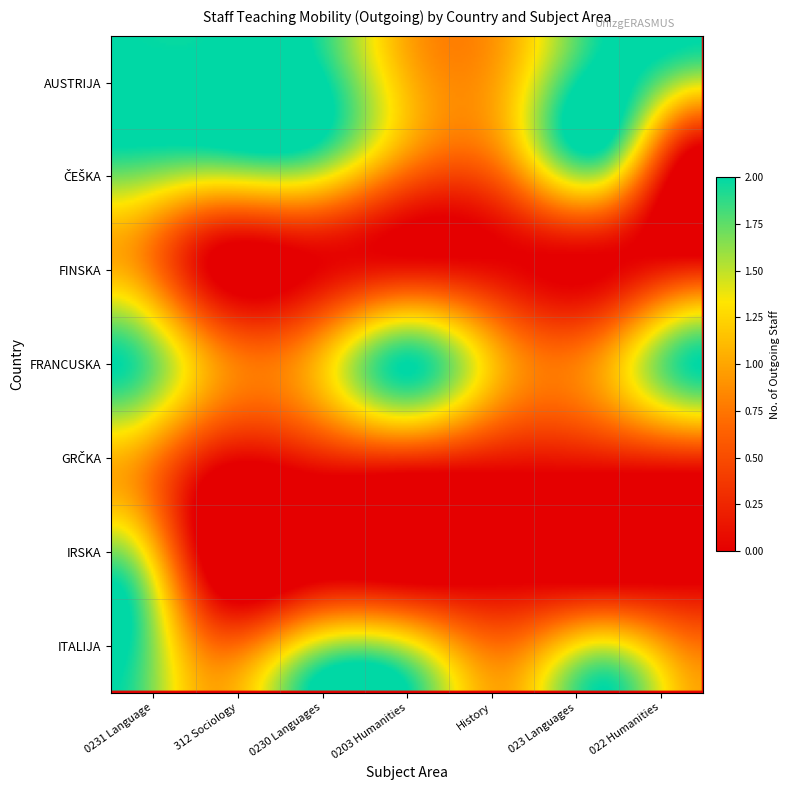

Which series has the widest spread of values?

ČEŠKA